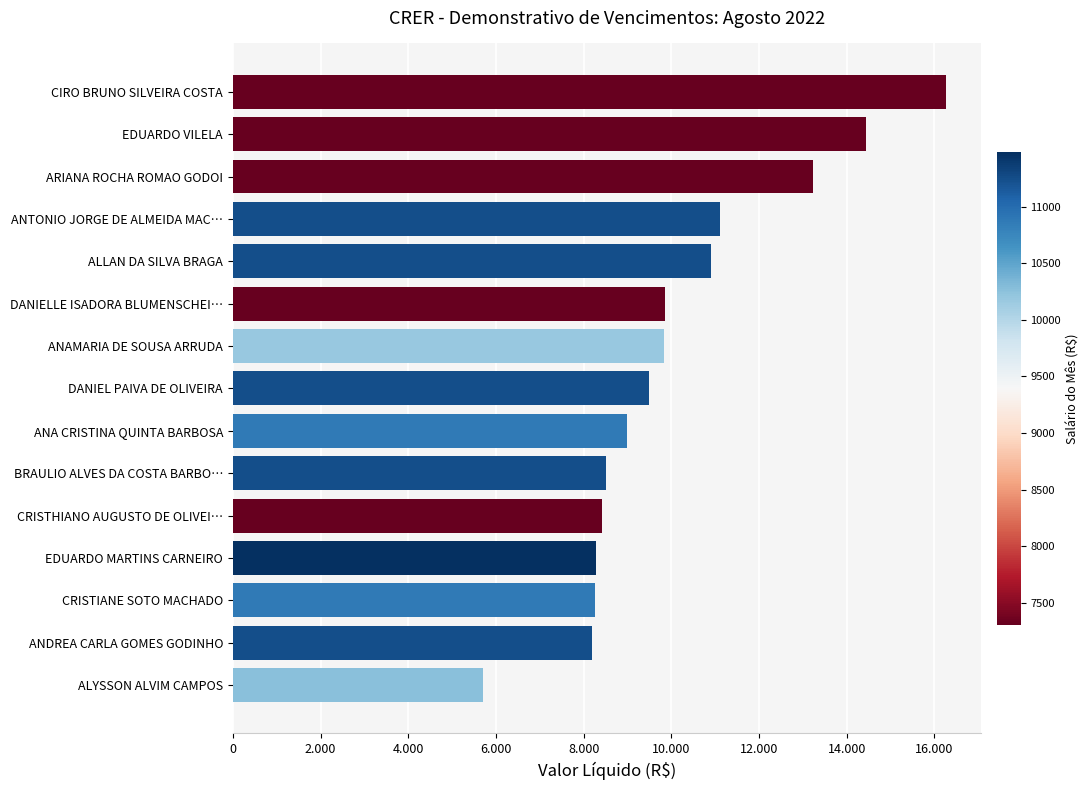

What is the average value?

10102.3